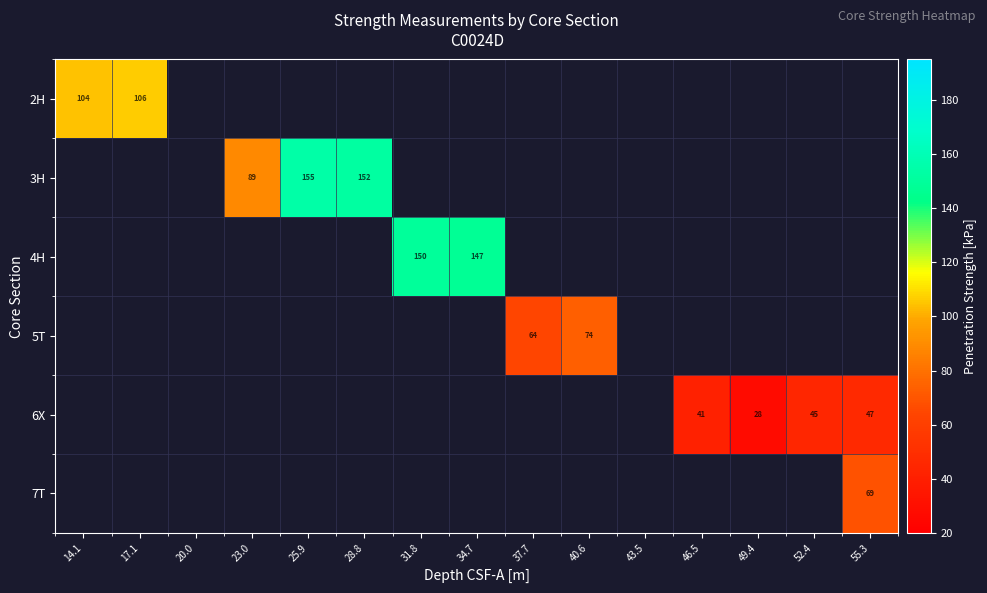

Is the value of 3H at 46.5 greater than the value of 7T at 55.3?

No